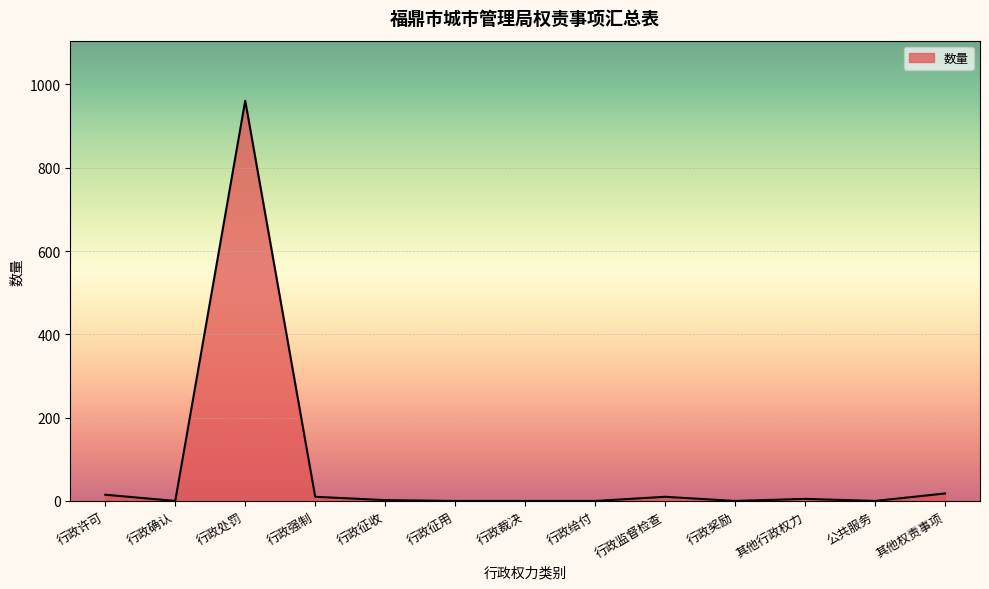

What is the average value?

79